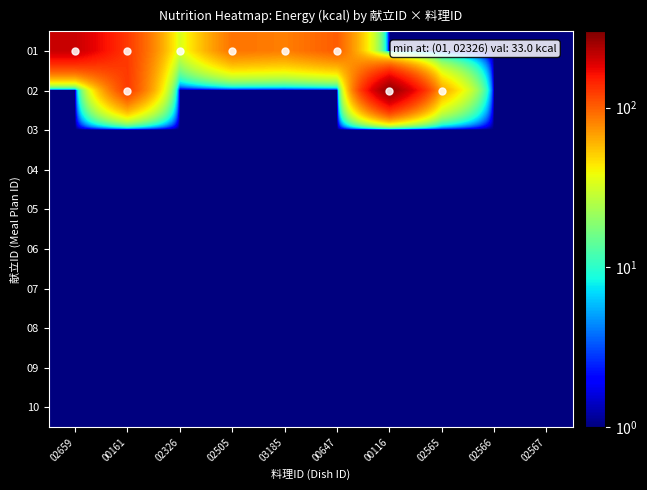

Reading left to right, what are all the values shown in this chart?

01: 02659=208	00161=126	02326=33	02505=89	03185=83	00647=102	00116=1	02565=1	02566=1	02567=1
02: 02659=1	00161=126	02326=1	02505=1	03185=1	00647=1	00116=276	02565=66	02566=1	02567=1
03: 02659=1	00161=1	02326=1	02505=1	03185=1	00647=1	00116=1	02565=1	02566=1	02567=1
04: 02659=1	00161=1	02326=1	02505=1	03185=1	00647=1	00116=1	02565=1	02566=1	02567=1
05: 02659=1	00161=1	02326=1	02505=1	03185=1	00647=1	00116=1	02565=1	02566=1	02567=1
06: 02659=1	00161=1	02326=1	02505=1	03185=1	00647=1	00116=1	02565=1	02566=1	02567=1
07: 02659=1	00161=1	02326=1	02505=1	03185=1	00647=1	00116=1	02565=1	02566=1	02567=1
08: 02659=1	00161=1	02326=1	02505=1	03185=1	00647=1	00116=1	02565=1	02566=1	02567=1
09: 02659=1	00161=1	02326=1	02505=1	03185=1	00647=1	00116=1	02565=1	02566=1	02567=1
10: 02659=1	00161=1	02326=1	02505=1	03185=1	00647=1	00116=1	02565=1	02566=1	02567=1